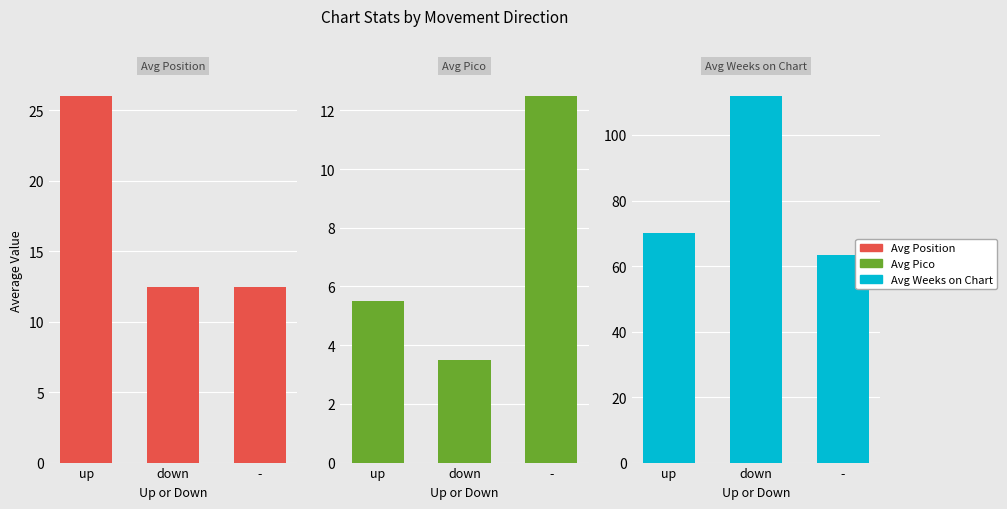

Where is Avg Weeks on Chart nearest to the value 87?

up